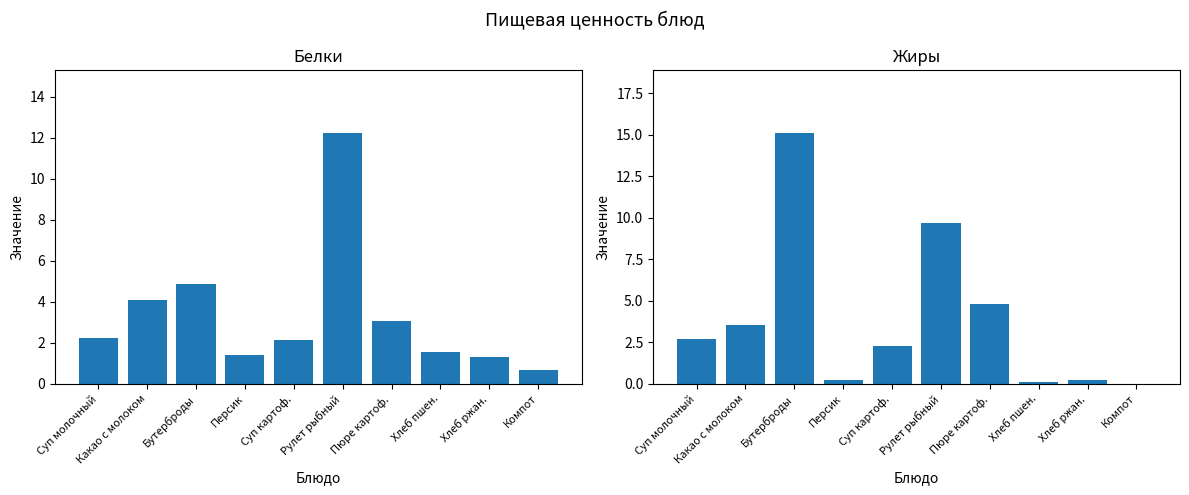

Reading right to left, what are all the values shown in this chart?

Белки: 0.7	1.3	1.5	3.1	12.2	2.1	1.4	4.9	4.1	2.2
Жиры: 0.0	0.2	0.1	4.8	9.7	2.3	0.2	15.1	3.5	2.7